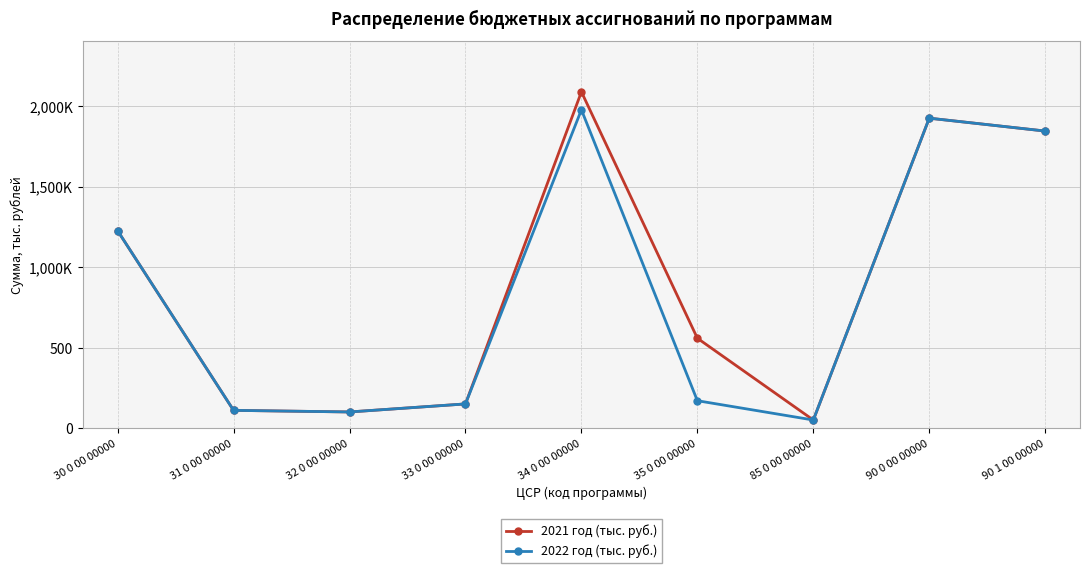

Is this an area chart (filled region under the line)?

No